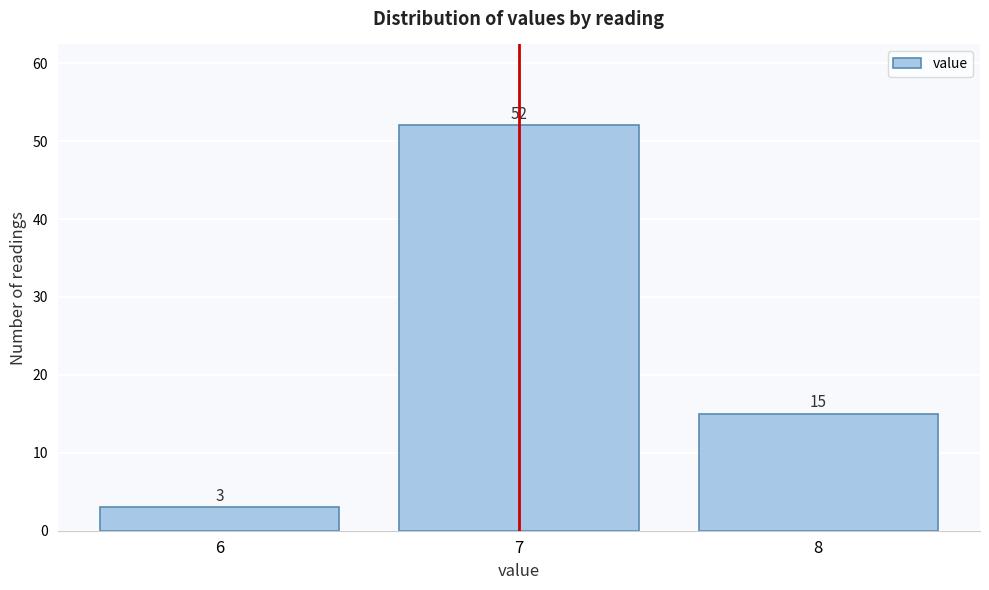

Which range on the x-axis has the tallest bar?

6.5 to 7.5